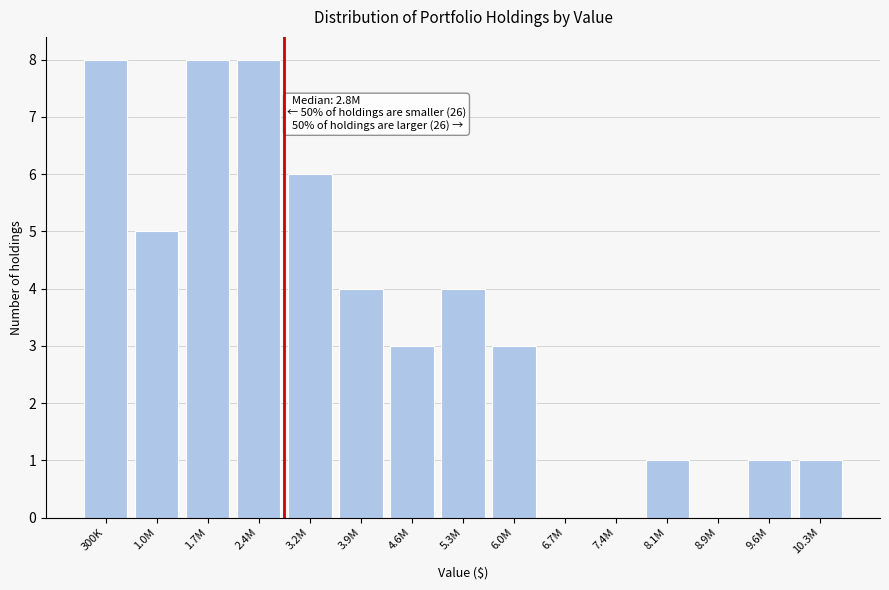

Reading right to left, extract all data points from this chart.

10.3M=1	9.6M=1	8.9M=0	8.1M=1	7.4M=0	6.7M=0	6.0M=3	5.3M=4	4.6M=3	3.9M=4	3.2M=6	2.4M=8	1.7M=8	1.0M=5	300K=8